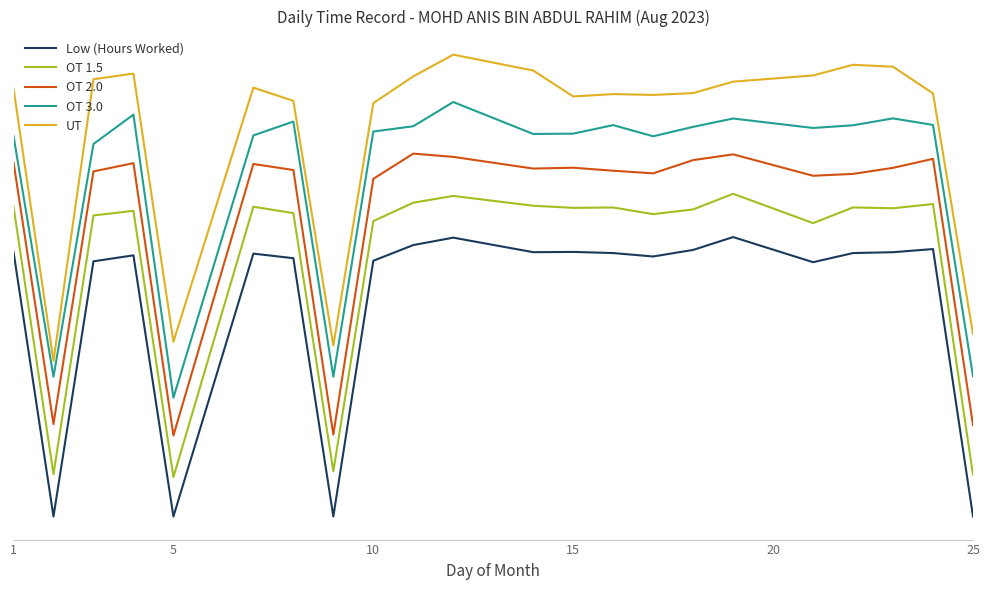

At how many categories does at least one series exceed 2?

22